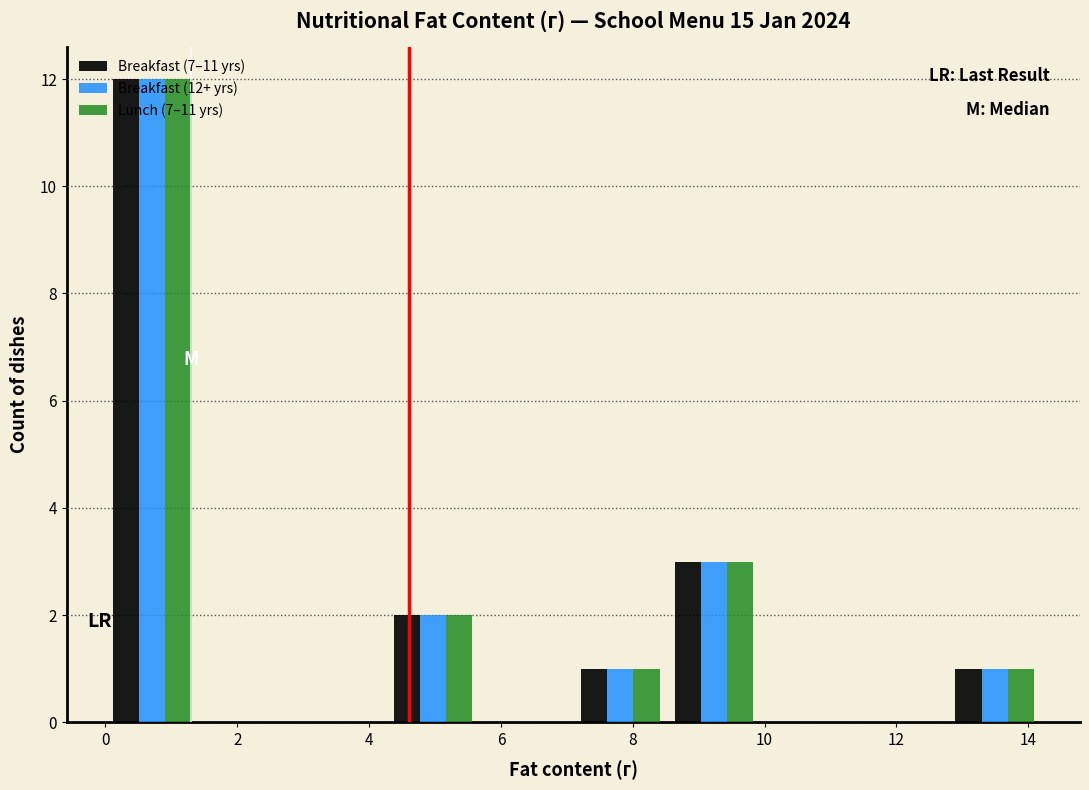

In the Breakfast (7–11 yrs) series, which range on the x-axis has the tallest bar?

0.00 to 1.42